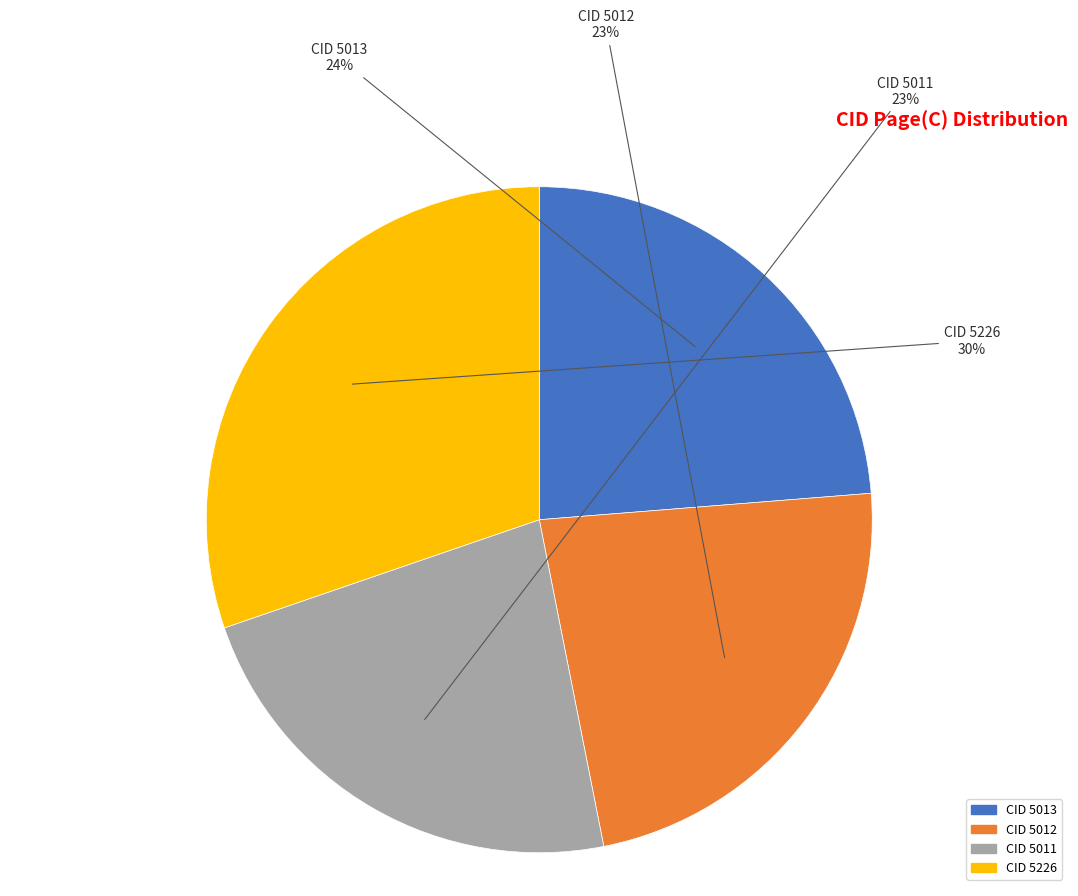

How many segments does this pie chart have?

4